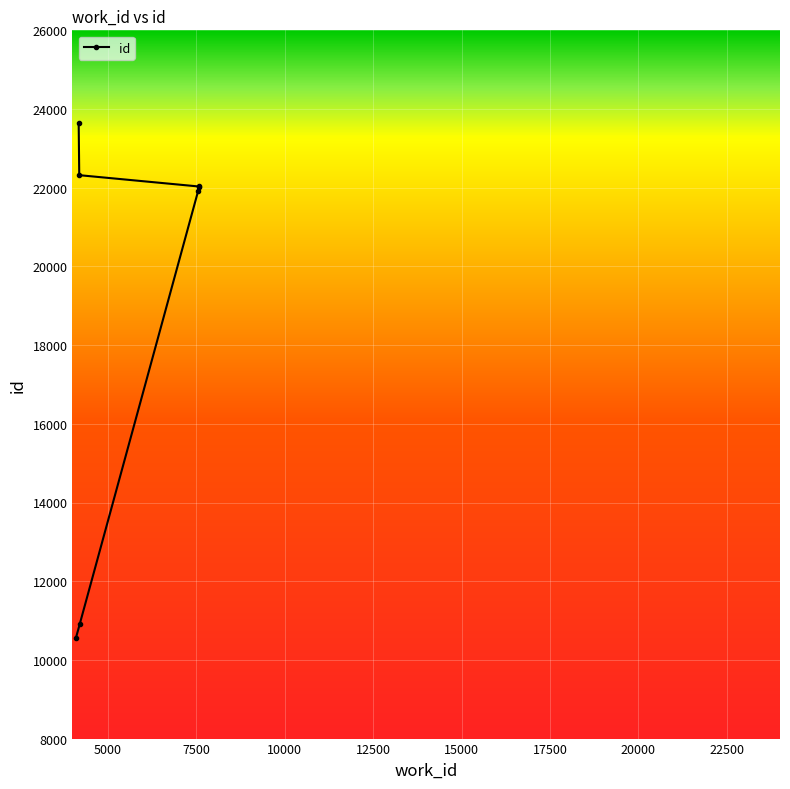

True or false: the data shows 10547 at 4096.

True